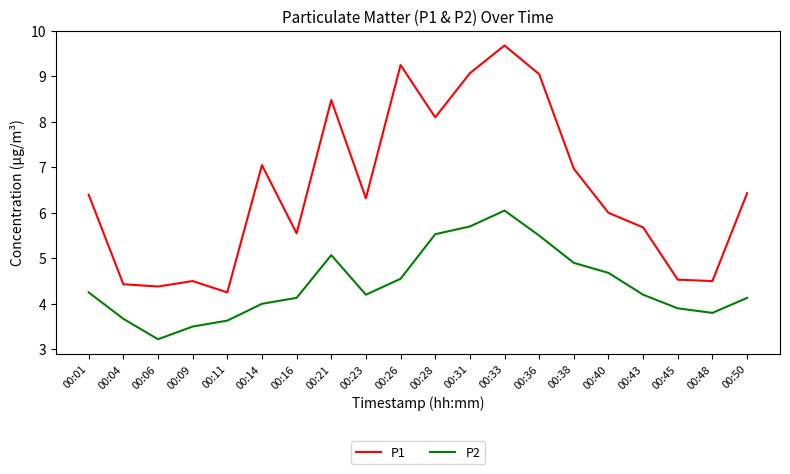

The value of P2 at 00:45 is 3.9. True or false?

True